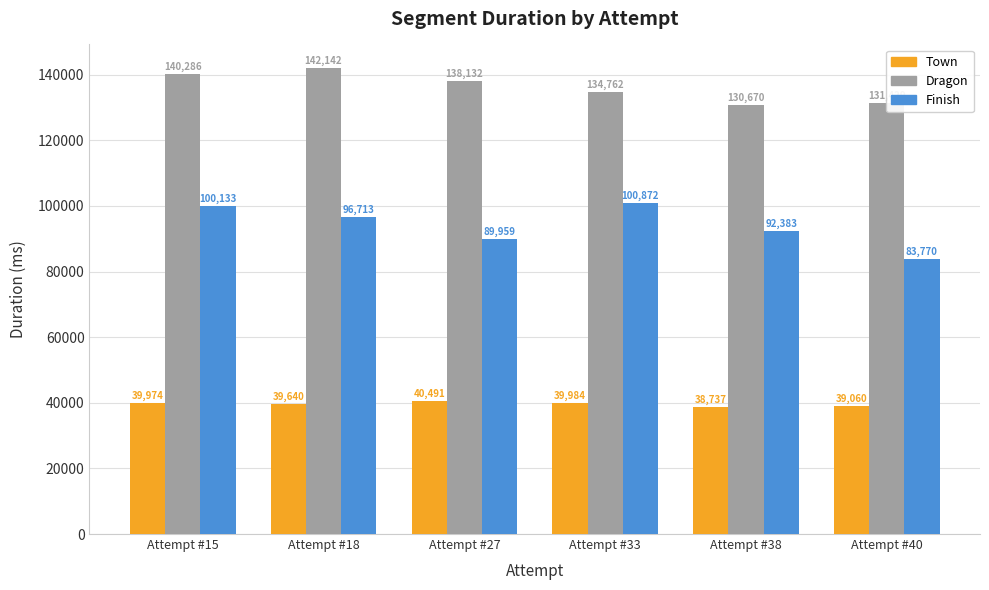

Rank the categories by Town value from lowest to highest.

Attempt #38, Attempt #40, Attempt #18, Attempt #15, Attempt #33, Attempt #27